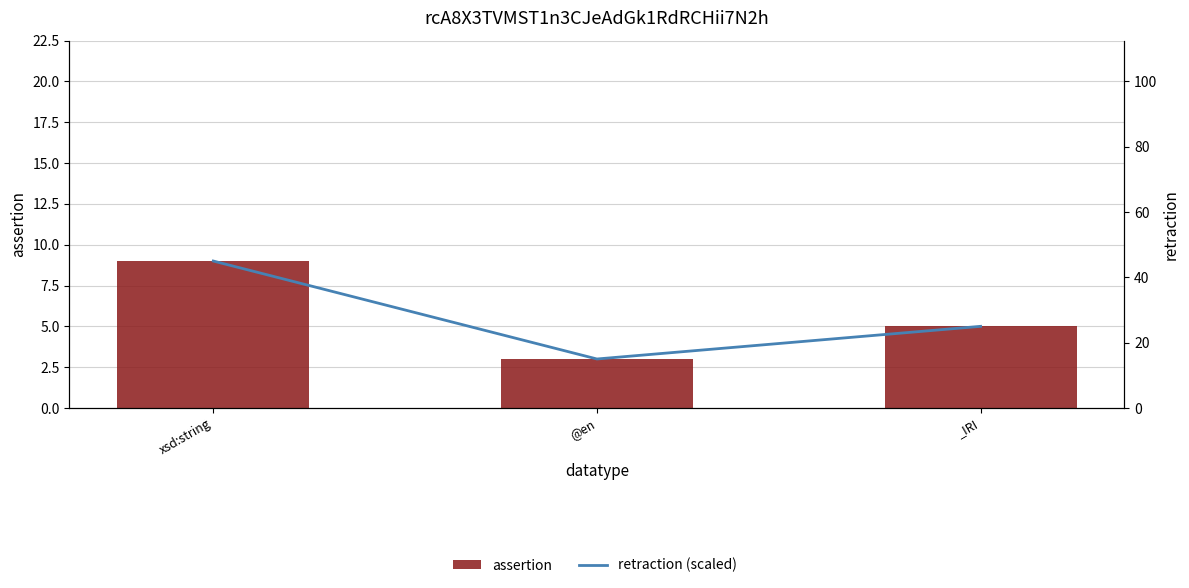

Rank the categories by retraction (scaled) value from highest to lowest.

xsd:string, _IRI, @en